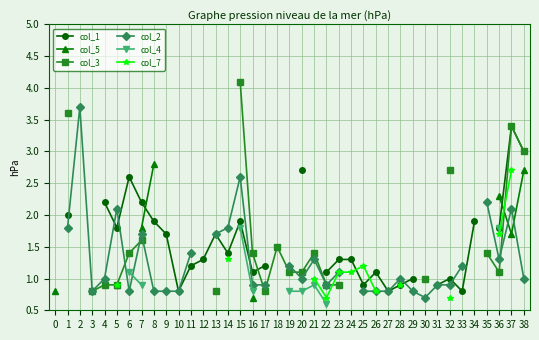

How many distinct data groups are displayed?

6